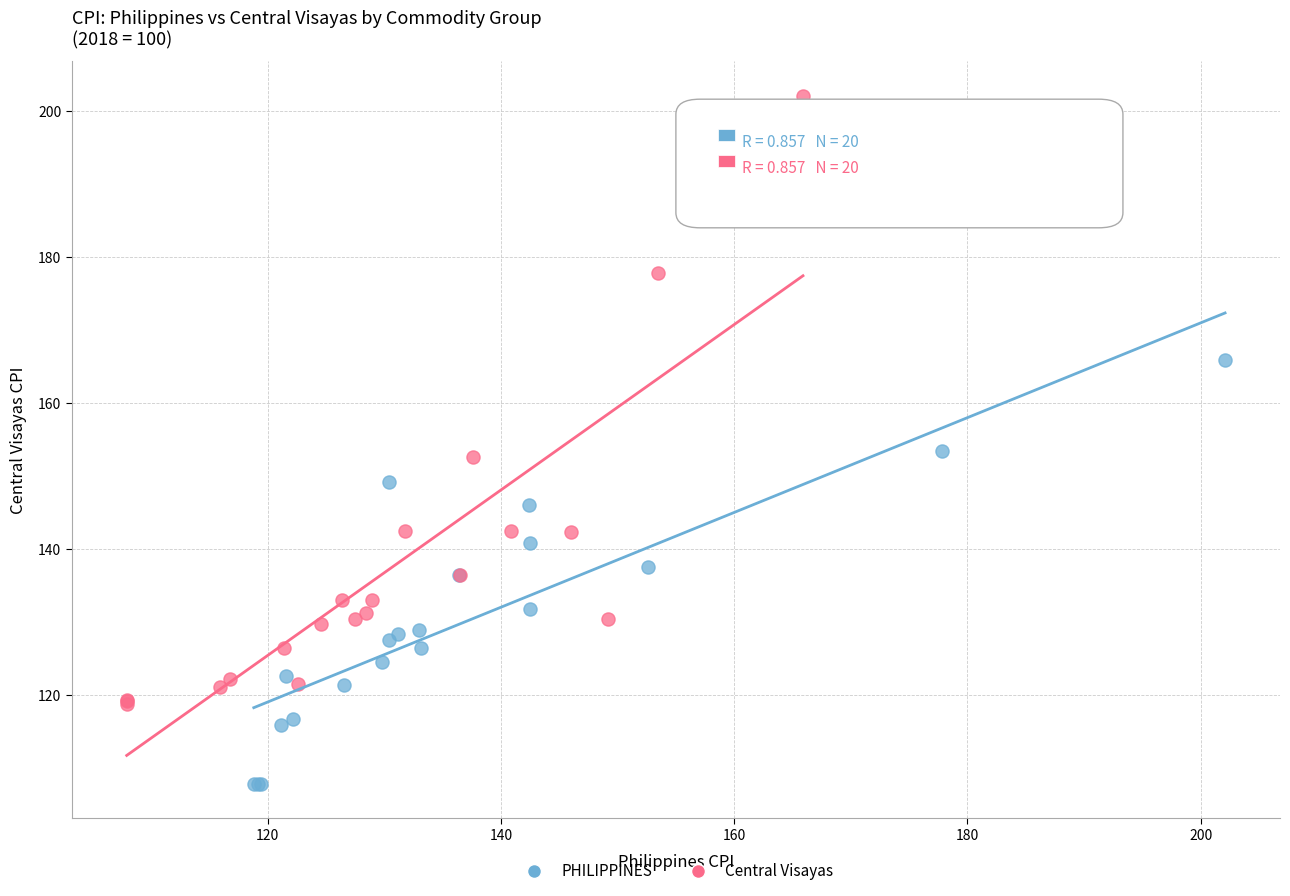

Which series reaches the maximum Y coordinate?

Central Visayas